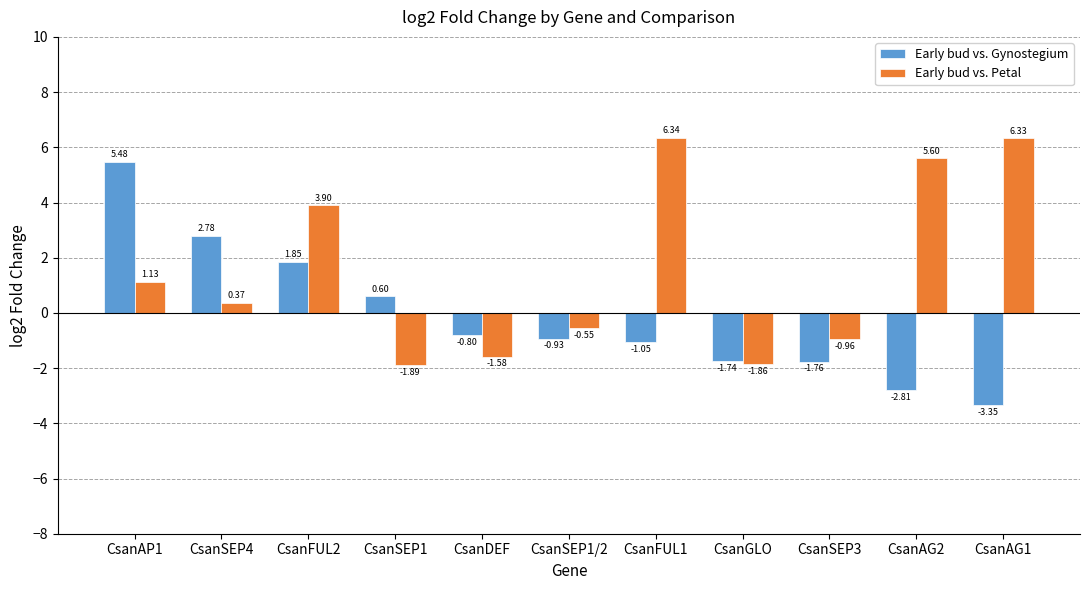

What is the difference between the second highest and minimum values in the Early bud vs. Gynostegium series?

6.1